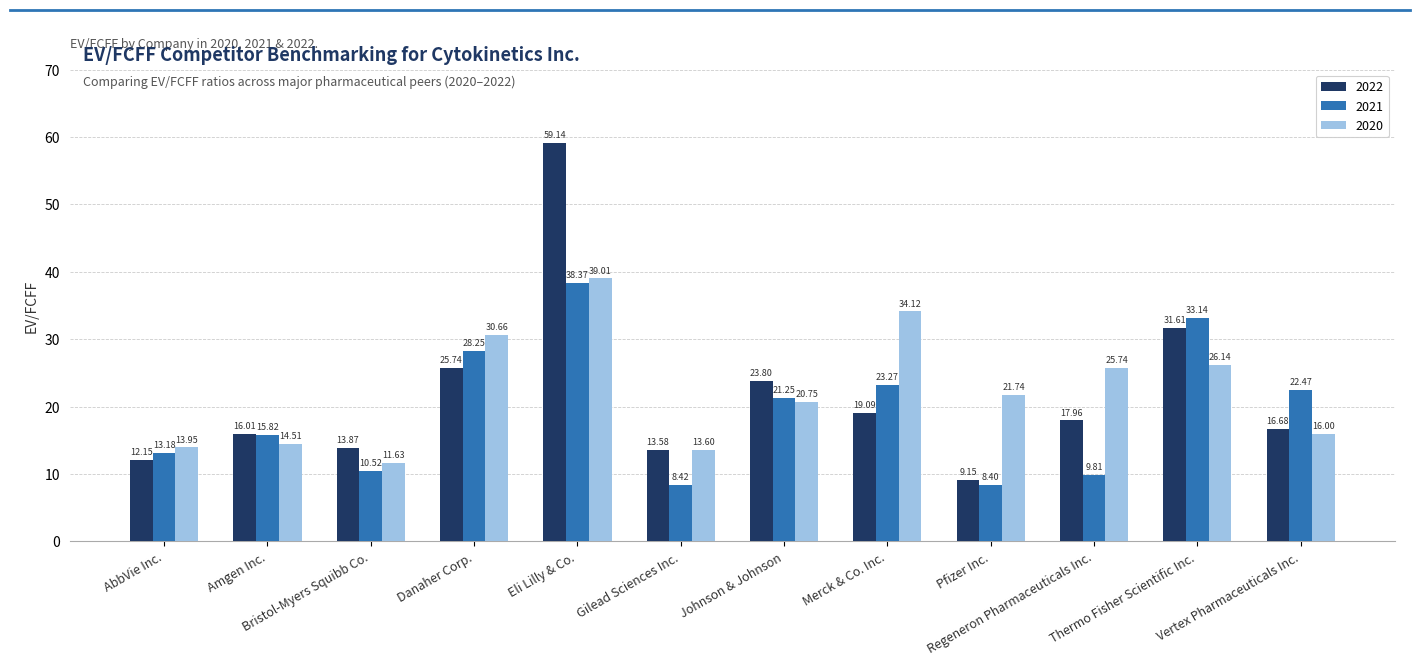

Is the value of 2022 at AbbVie Inc. greater than the value of 2021 at Thermo Fisher Scientific Inc.?

No